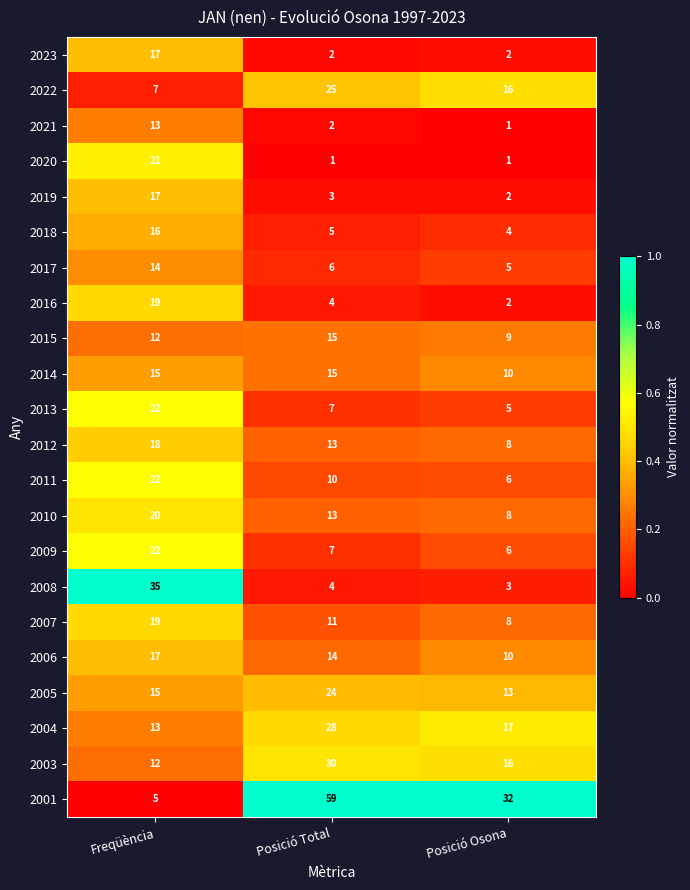

At which category is the sum across all series the highest?

Freqüència